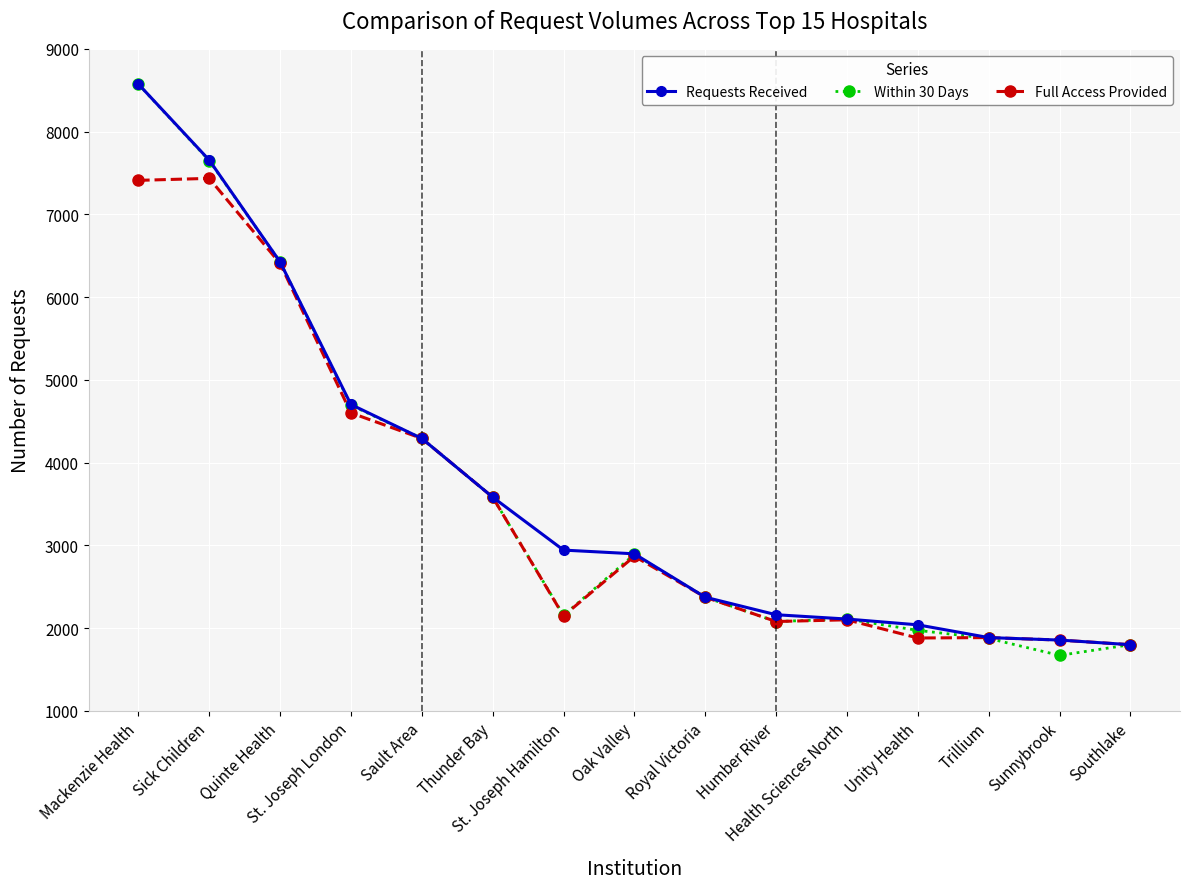

How many data points does each series have?

15